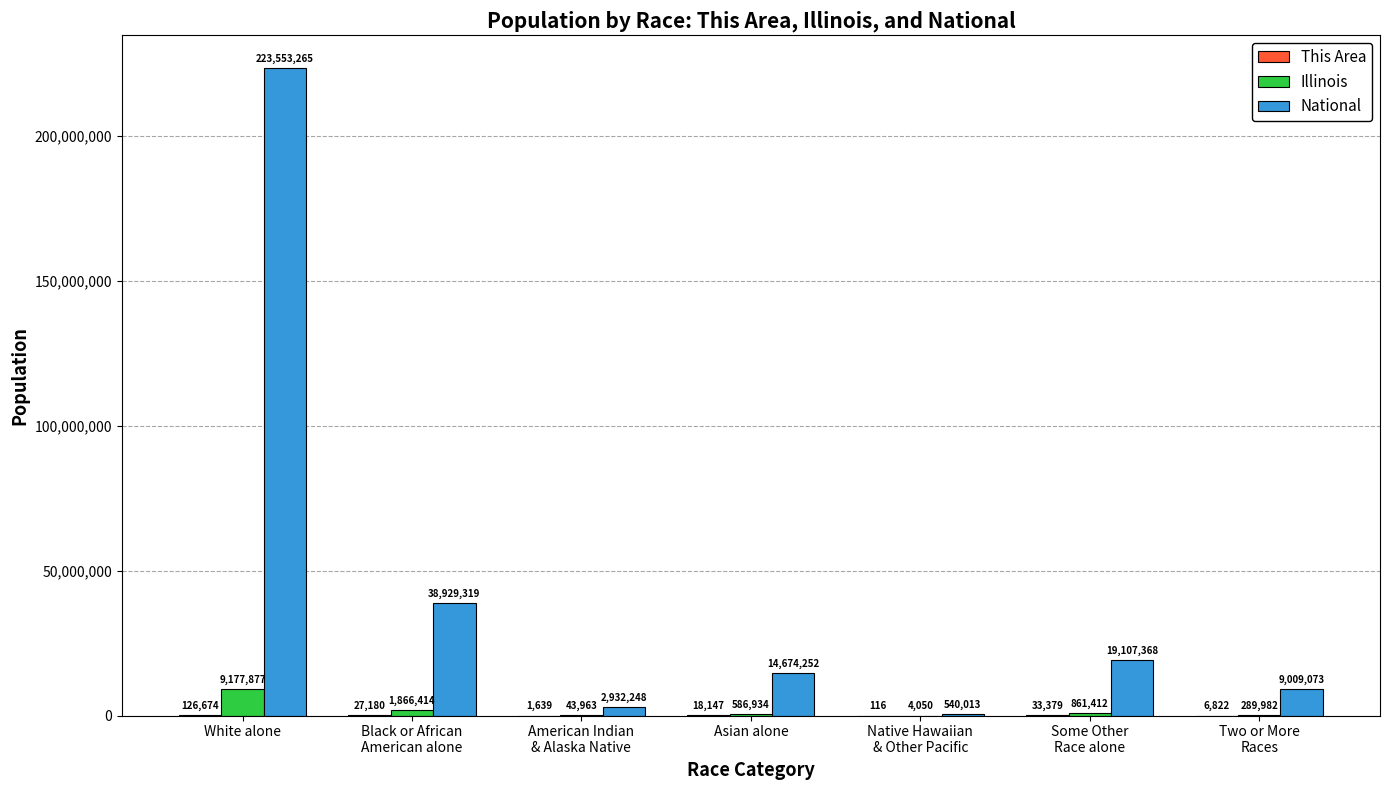

Count the number of categories in the chart.

7